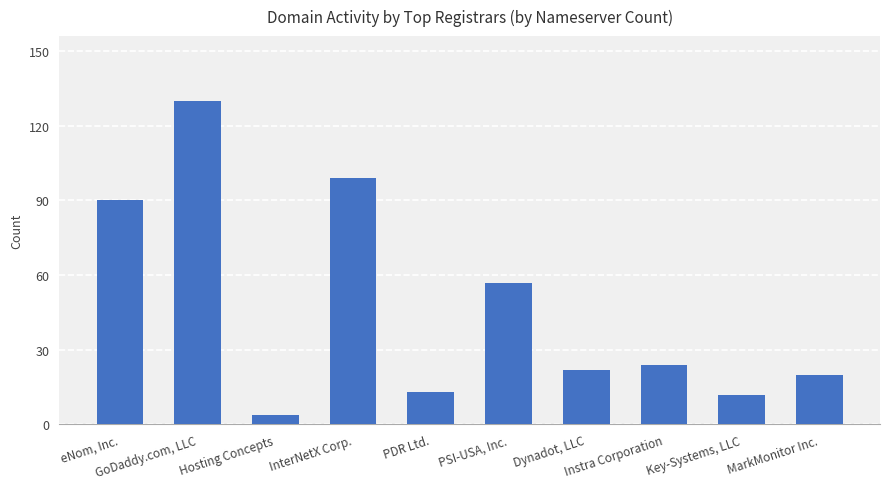

What is the greatest value displayed?

130